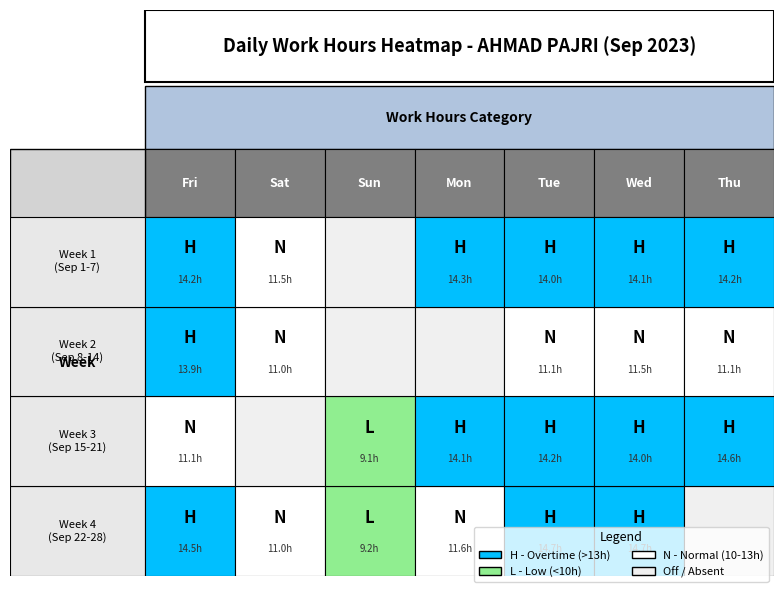

Where is the data nearest to the value 7?

17-Sun